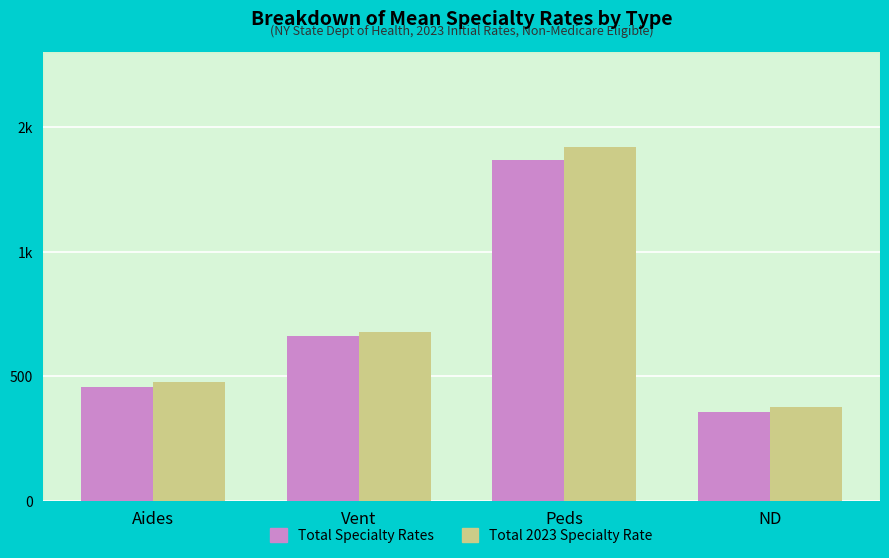

Are the bars grouped side by side (vs. stacked)?

Yes